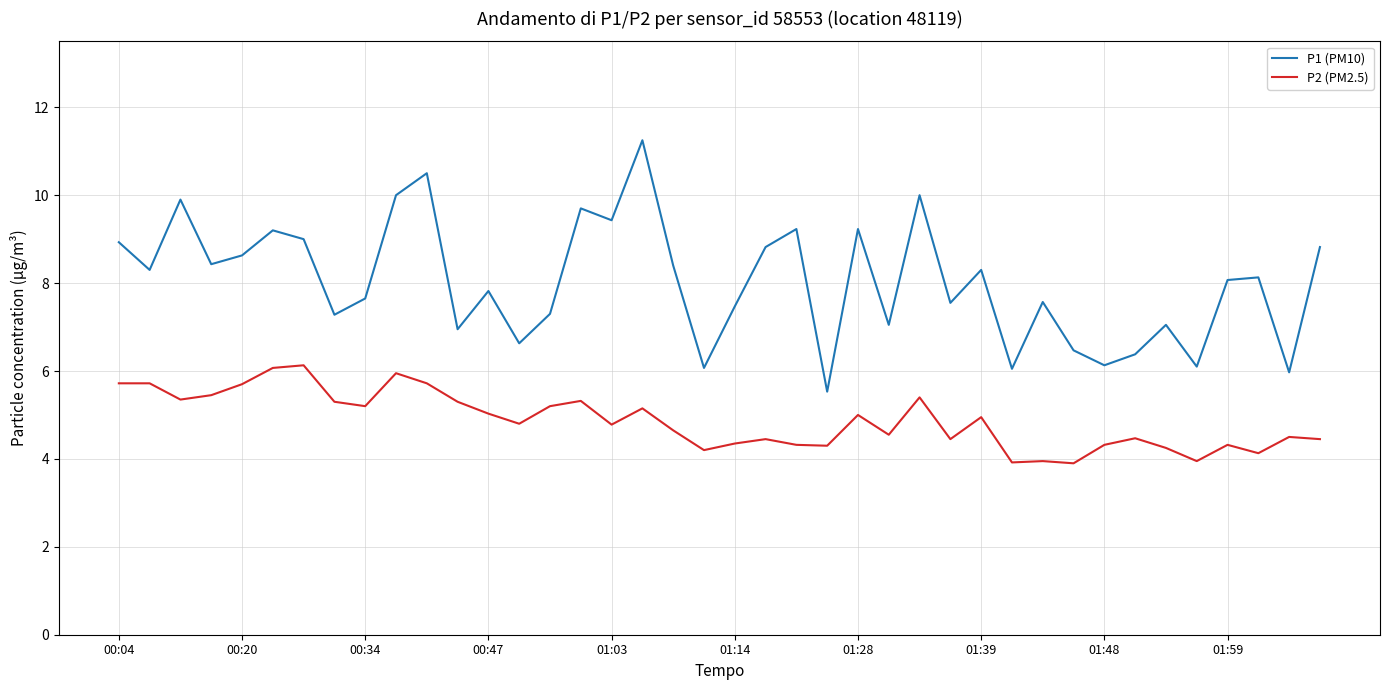

What is the difference between the maximum and minimum values in the P1 (PM10) series?

5.7